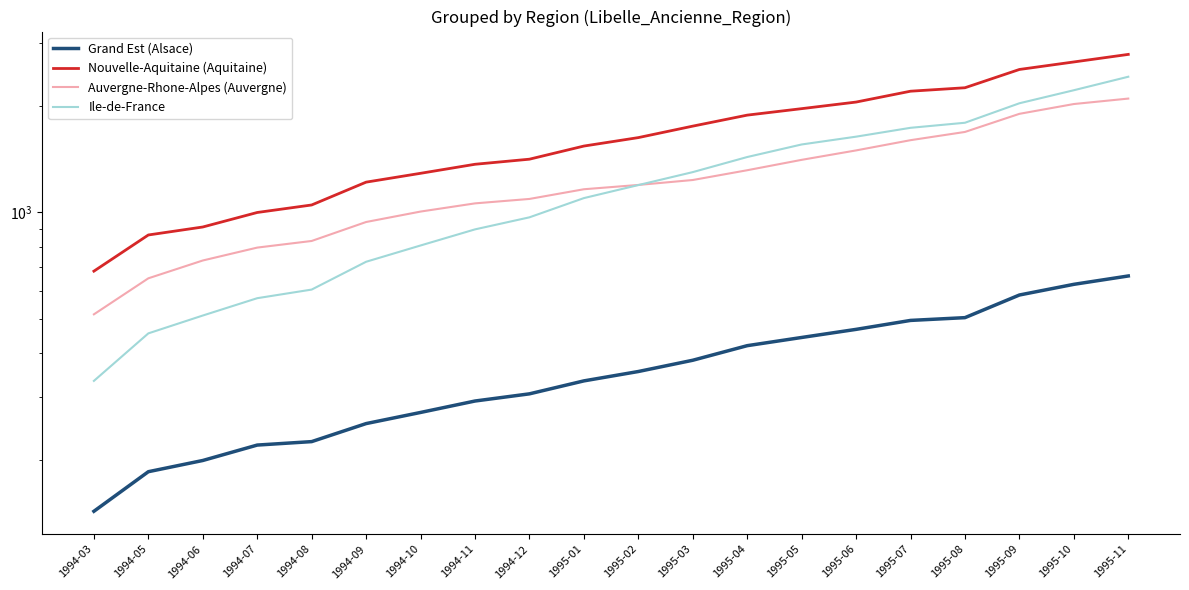

Which category has the highest value in the Nouvelle-Aquitaine (Aquitaine) series?

1995-11